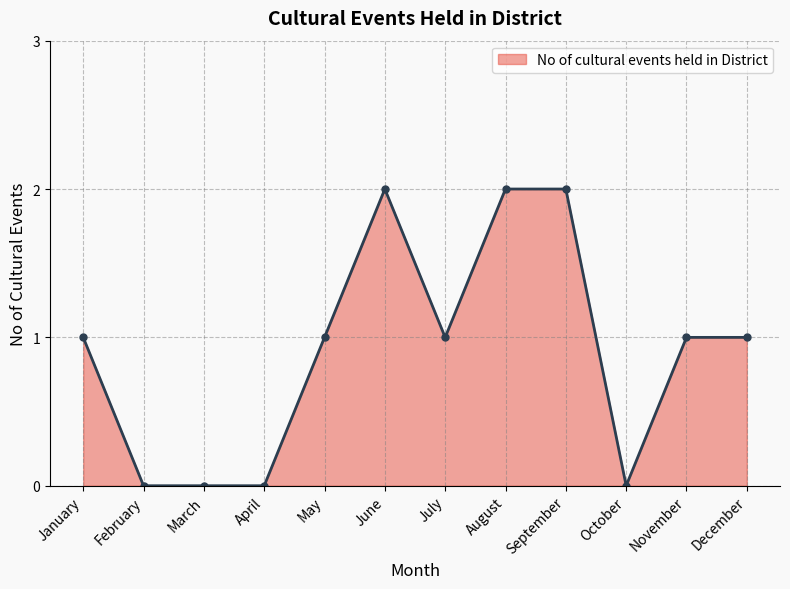

Reading right to left, extract all data points from this chart.

December=1	November=1	October=0	September=2	August=2	July=1	June=2	May=1	April=0	March=0	February=0	January=1